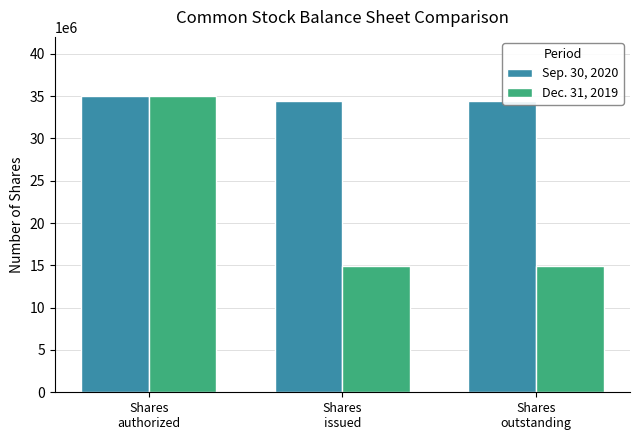

Reading left to right, transcribe all the data shown in this chart.

Sep. 30, 2020: Shares
authorized=35000000	Shares
issued=34446839	Shares
outstanding=34446839
Dec. 31, 2019: Shares
authorized=35000000	Shares
issued=14946839	Shares
outstanding=14946839